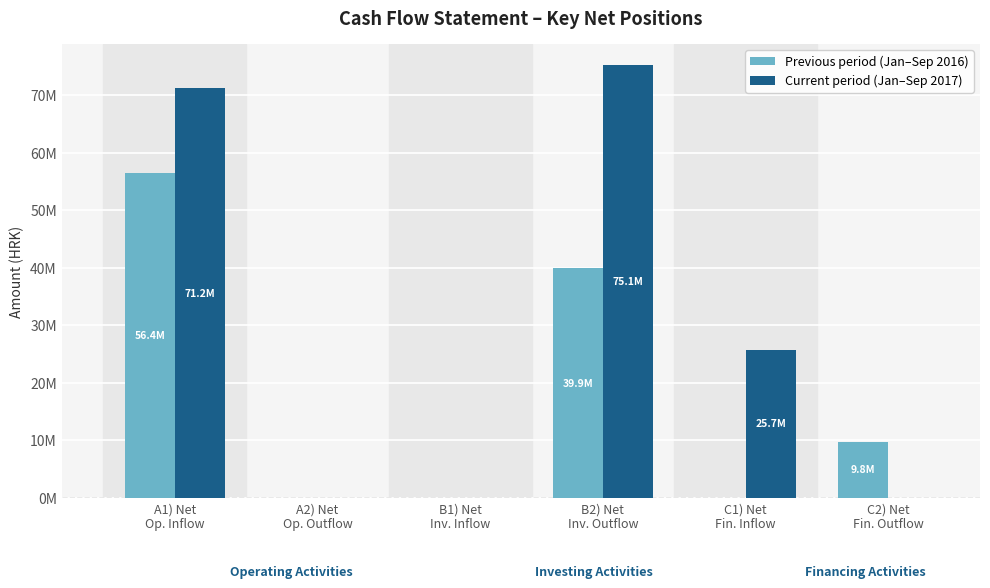

Does the chart contain stacked bars?

No